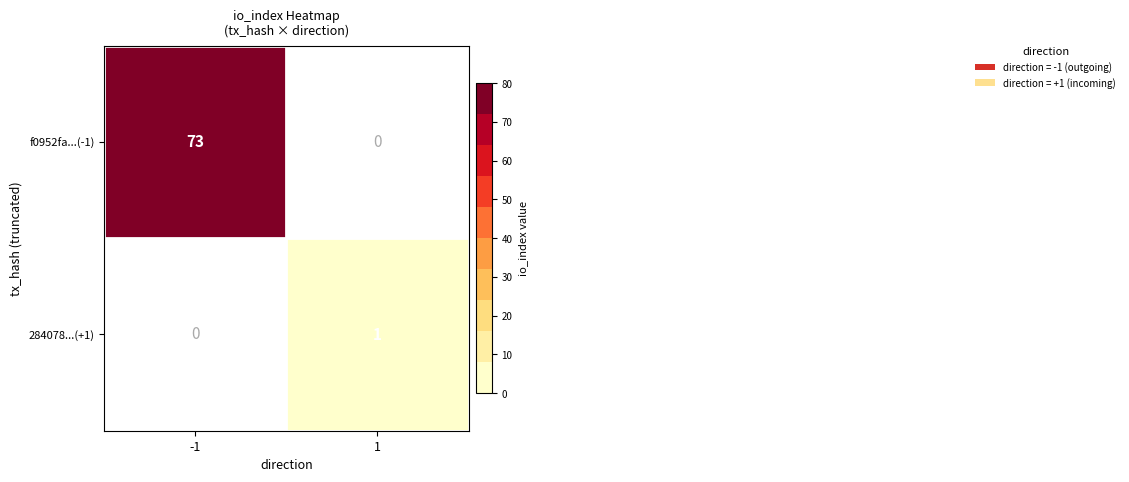

Rank the series by their maximum value, from lowest to highest.

284078...(+1), f0952fa...(-1)